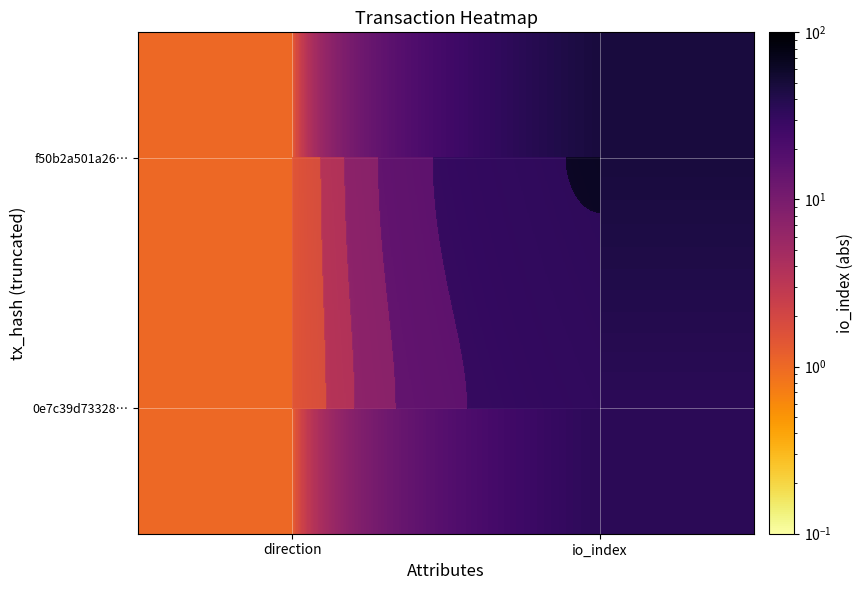

What is the minimum value shown in the chart?

1